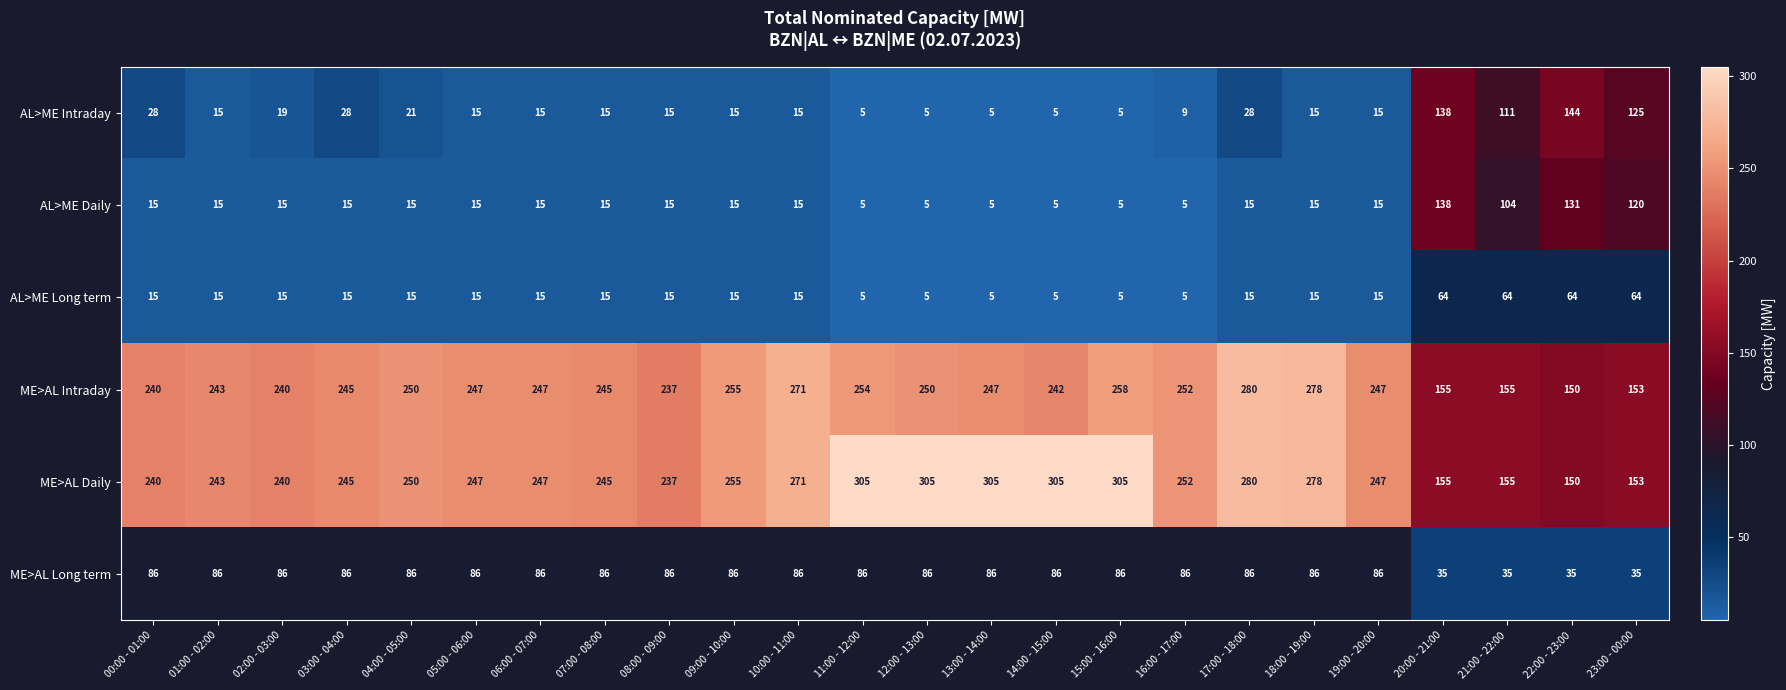

Which series has the largest range (max minus min)?

ME>AL Daily